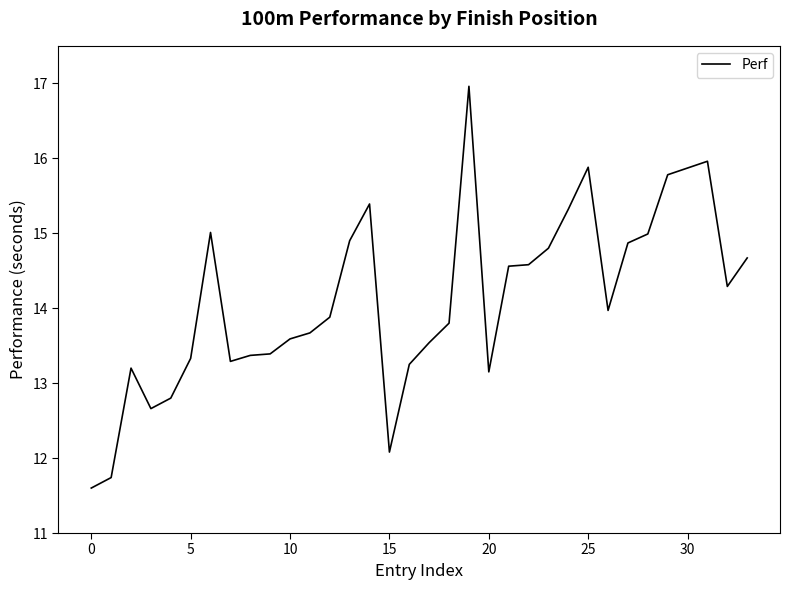

What is the smallest value displayed?

11.6